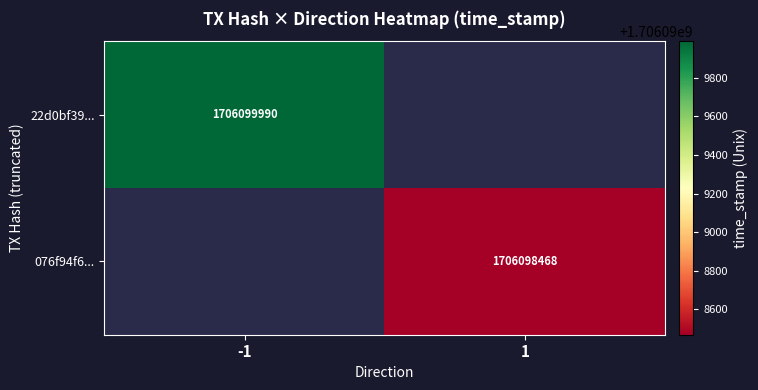

True or false: 076f94f6... has a value of 1 at direction.

True